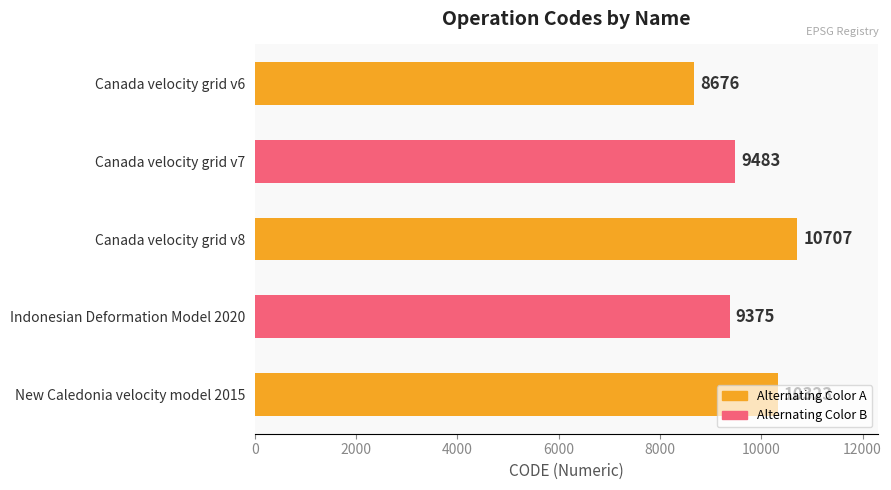

What is the average value?

9713